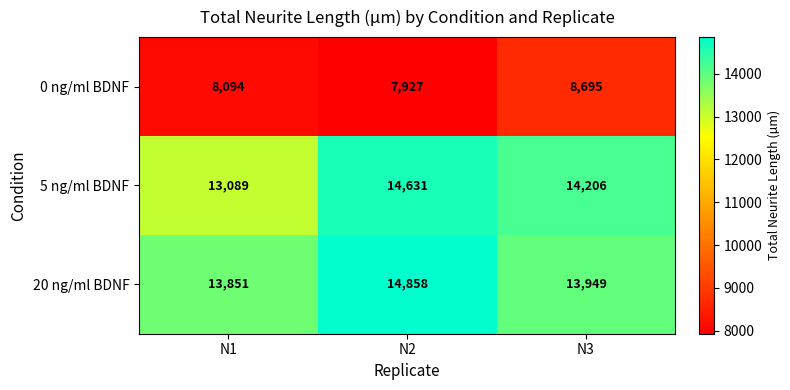

Which series changed the most between N1 and N3?

5 ng/ml BDNF